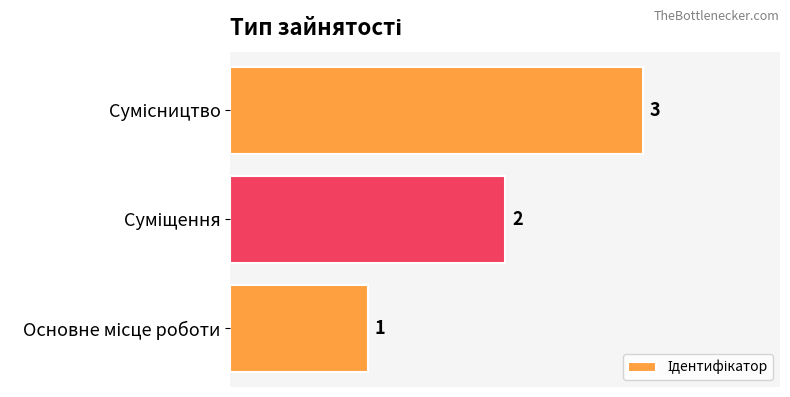

How many values are between 1 and 3?

3